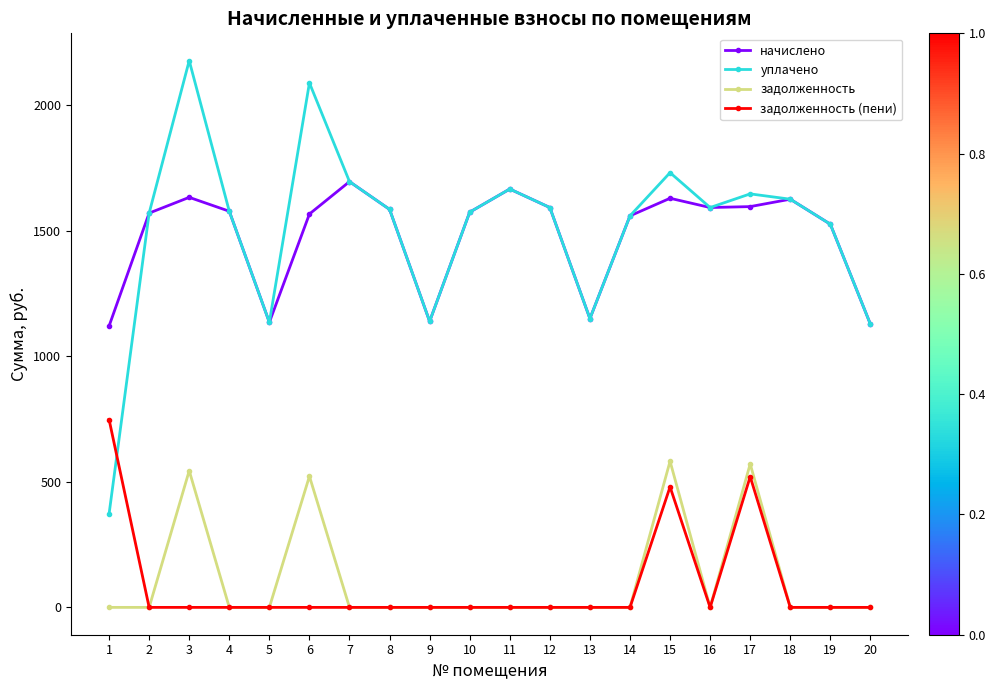

Where is the first local maximum for уплачено?

3